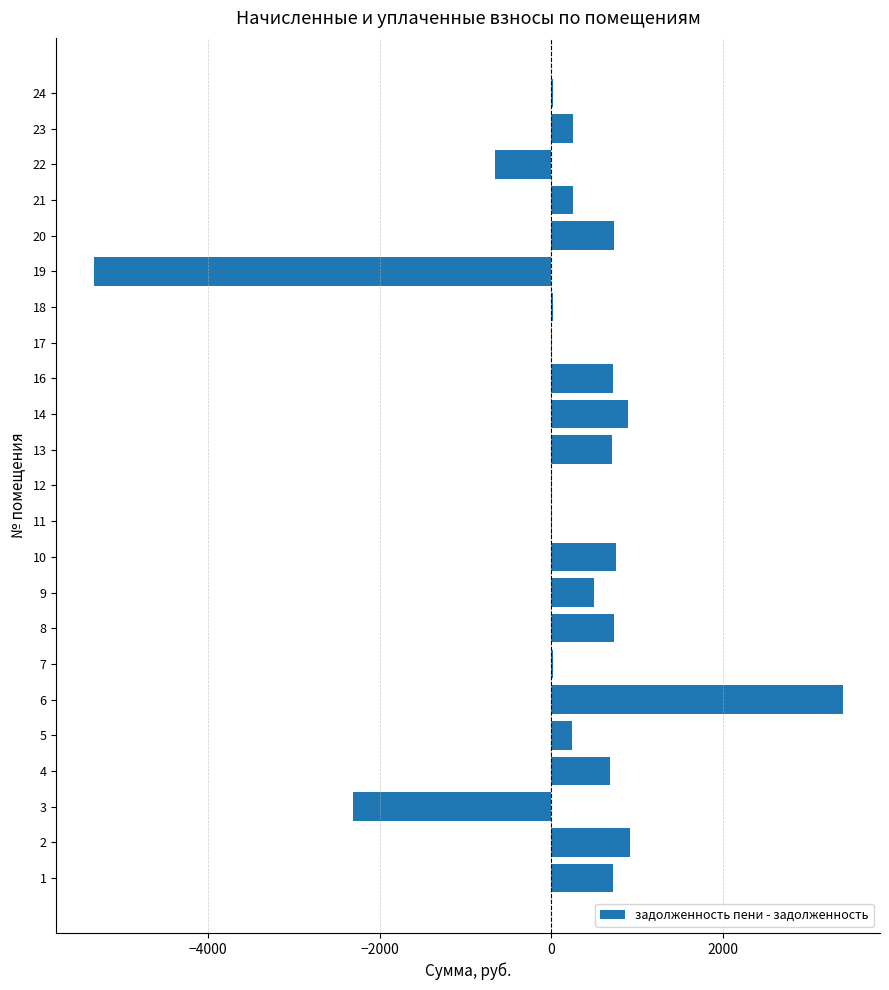

What is the change in value from 5 to 14?

+650.5